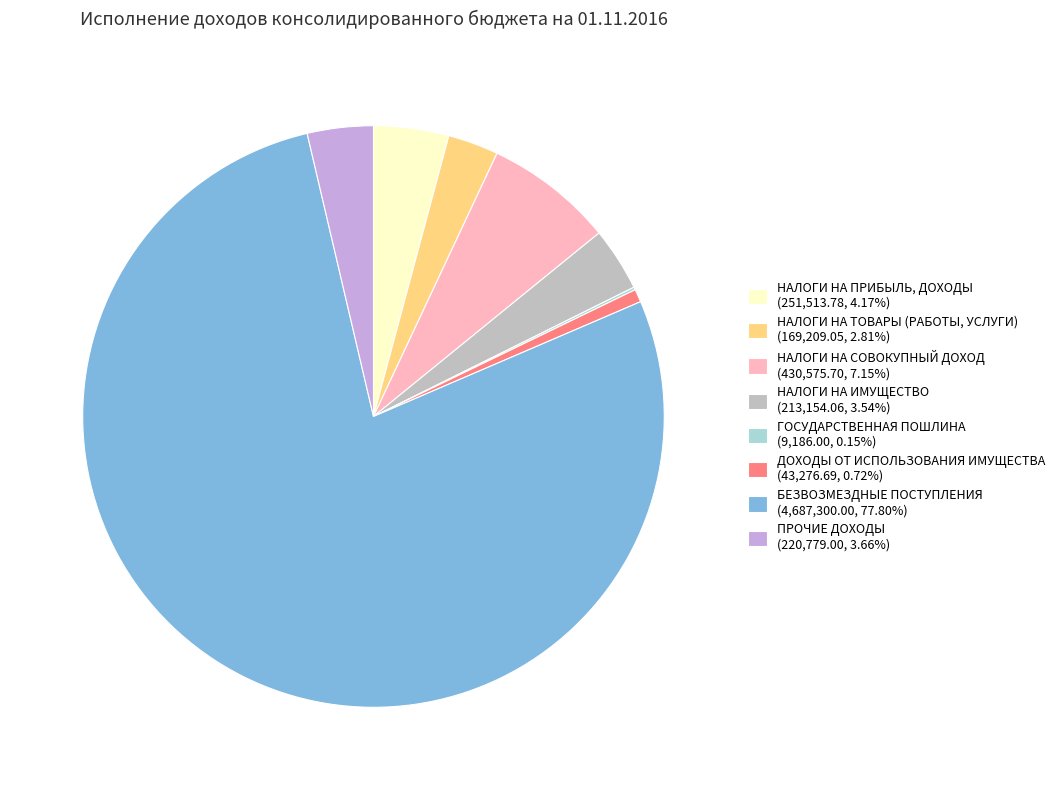

Which slice is the largest?

БЕЗВОЗМЕЗДНЫЕ ПОСТУПЛЕНИЯ